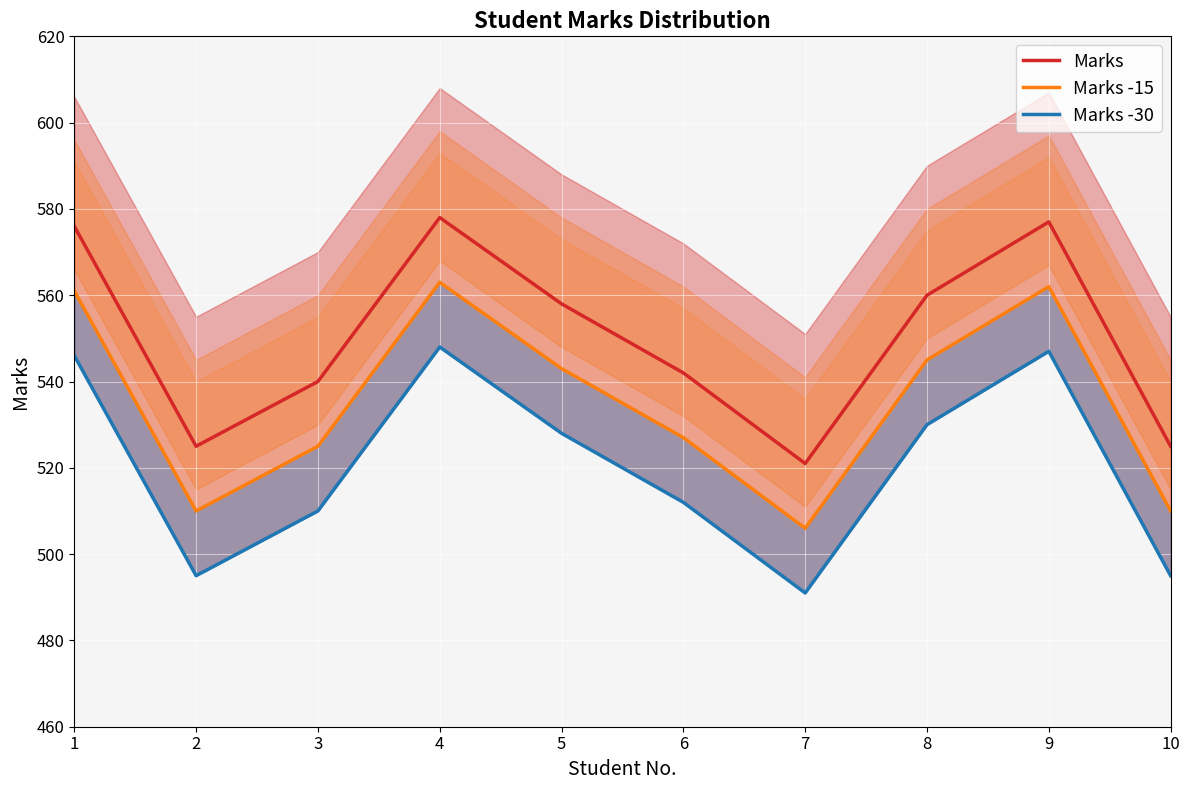

How many data points in Marks -15 are less than 543?

5